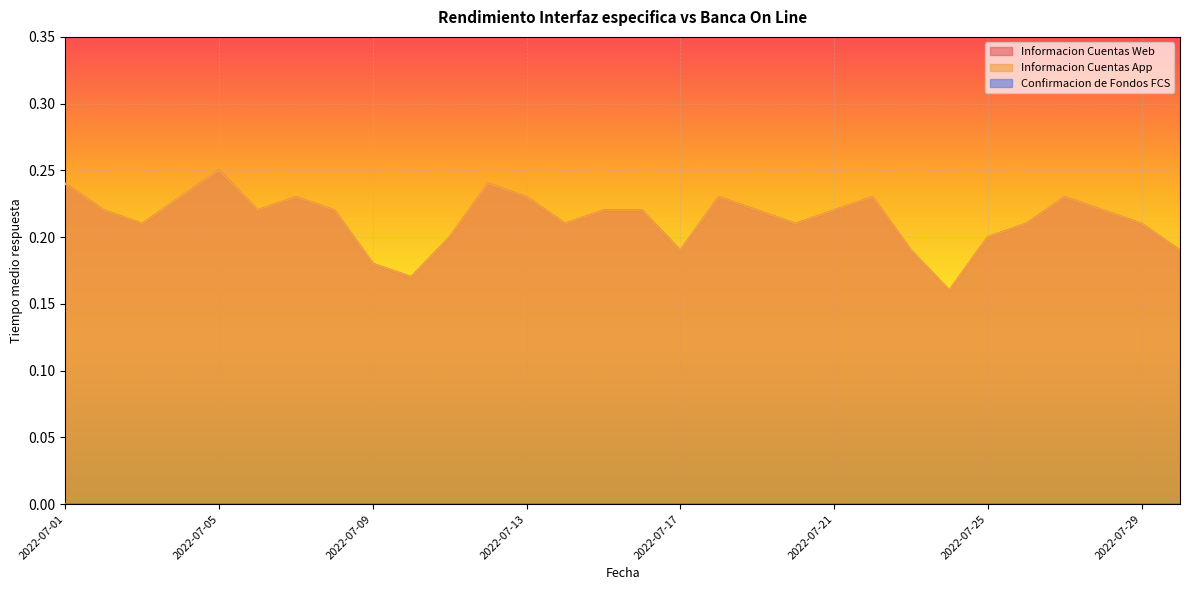

Does the chart display data point markers on the line(s)?

No